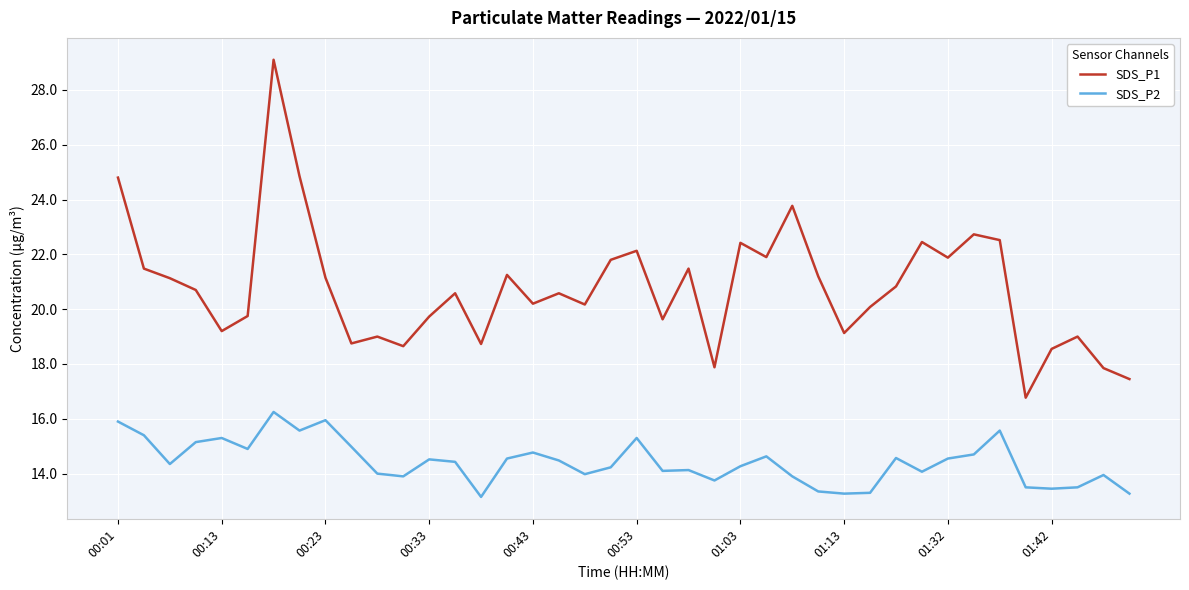

What are all the series names shown in the legend?

SDS_P1, SDS_P2